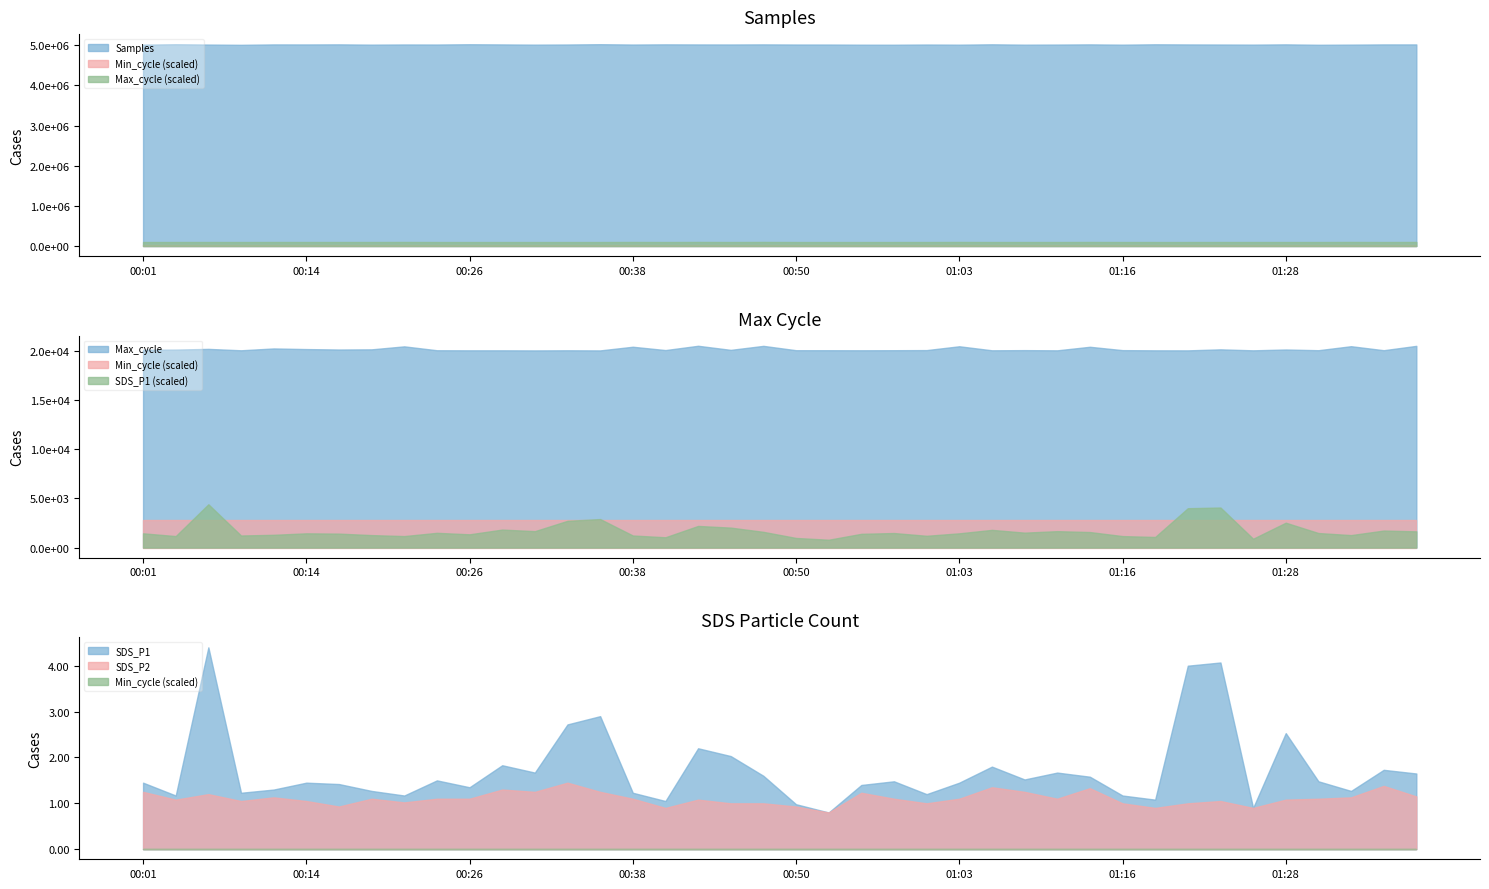

True or false: Samples and SDS_P2 intersect in this chart.

False